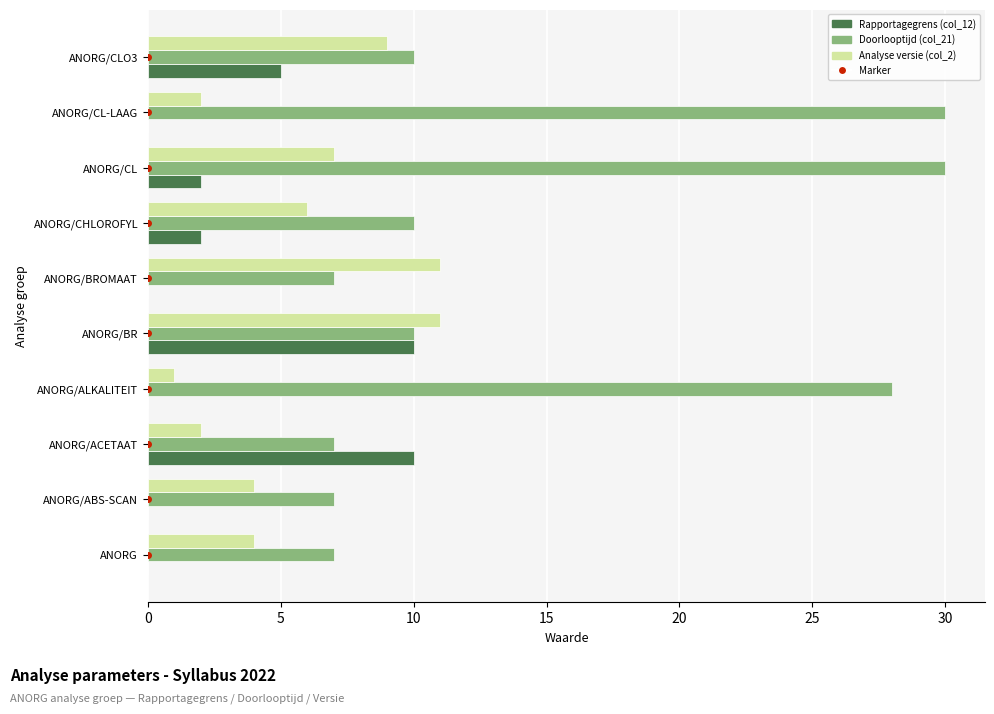

True or false: Analyse versie (col_2) has a value of 11 at ANORG/BR.

True